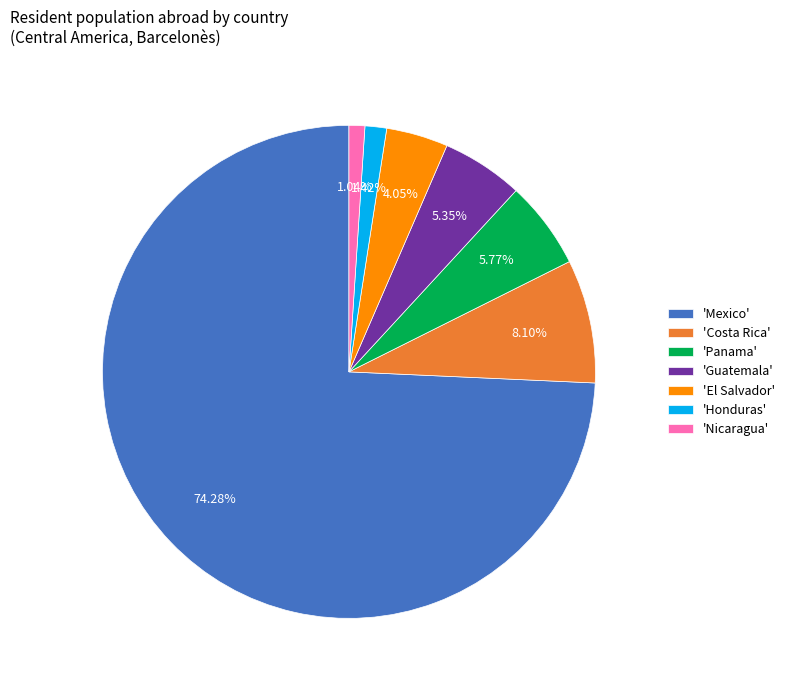

Does 'Honduras' account for over 50% of the chart?

No